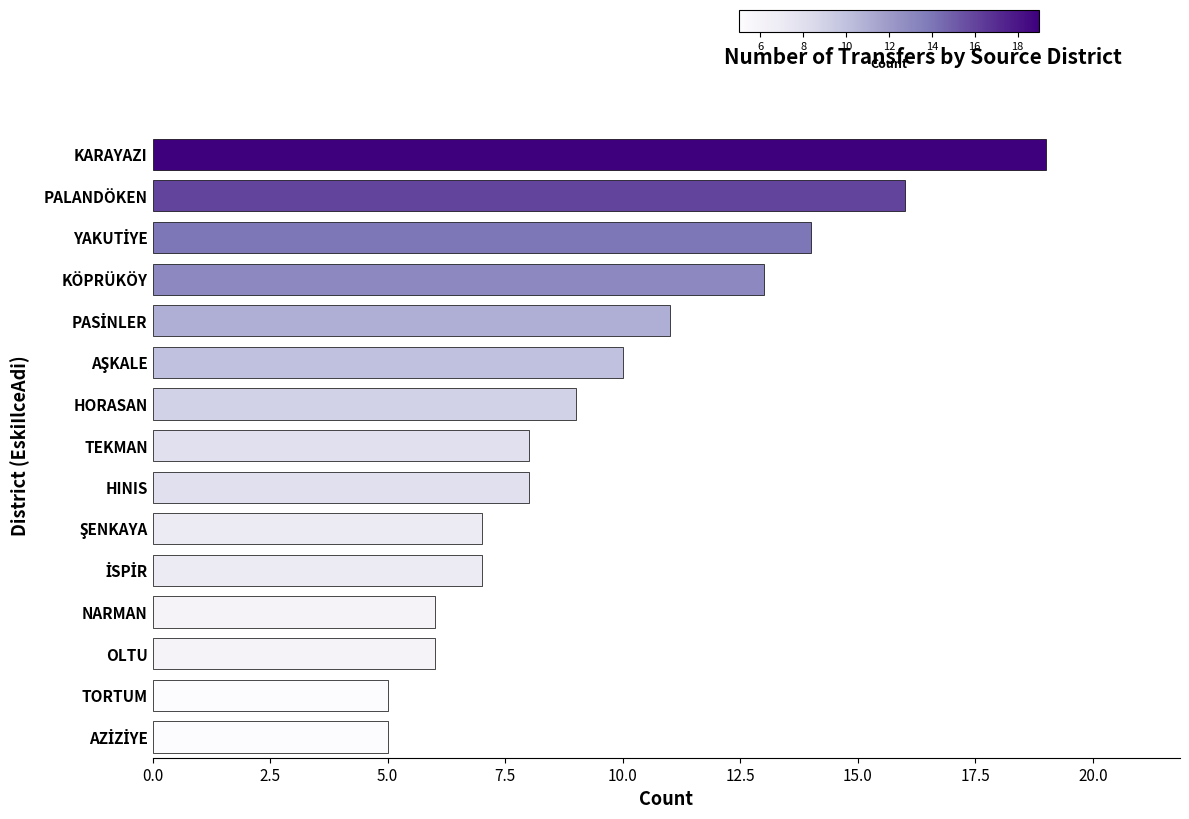

What is the sum of all values?

144